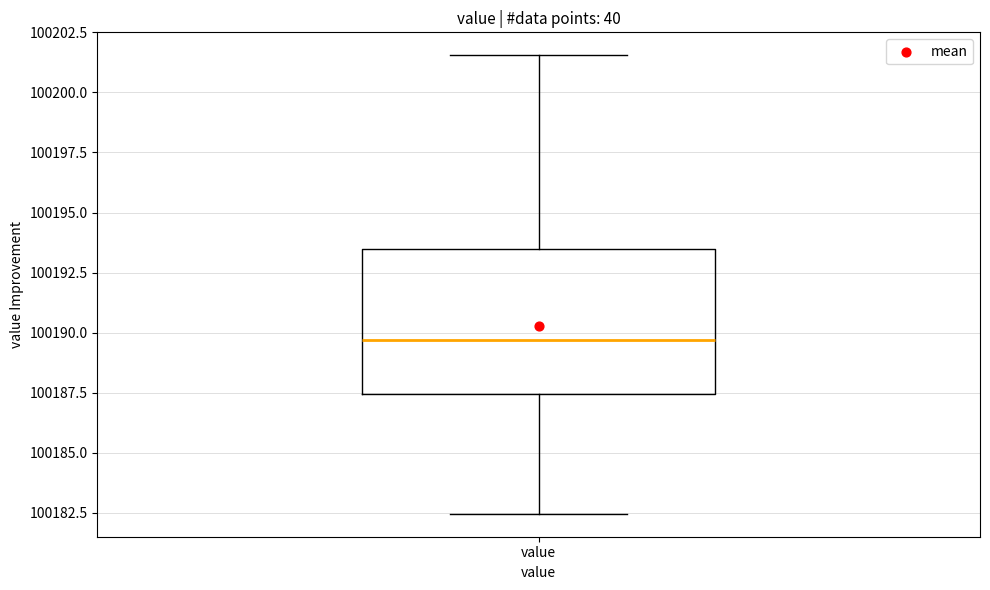

Transcribe this box plot: give where the median line is, the range the box spans, and where the two whiskers end, as read against the y-axis. The values are not printed on the chart, so give them approximately, as read against the axis.

median 100189.5, box 100187.5 to 100193.5, whiskers 100182.5 to 100201.5